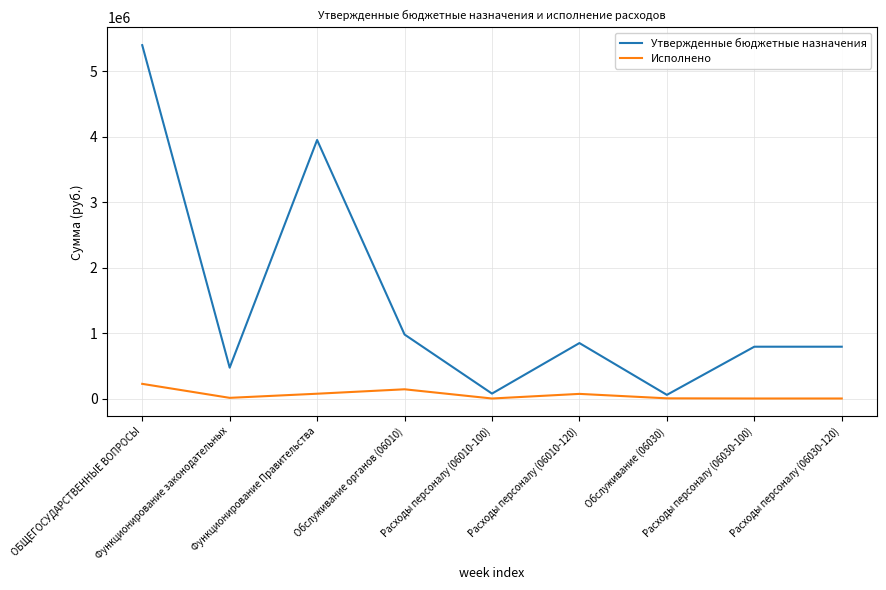

How many lines are shown in the chart?

2